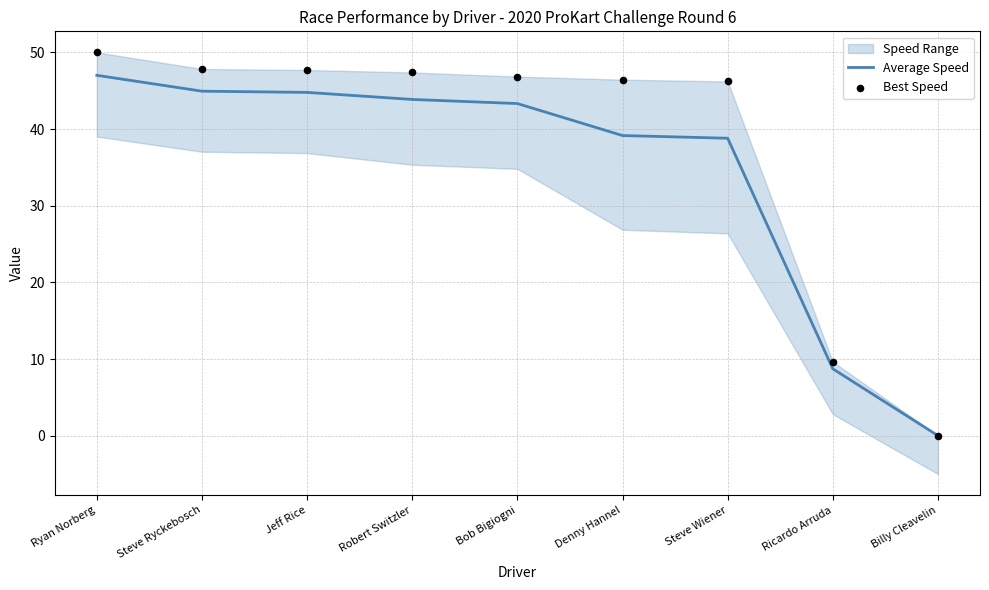

What is the total value across all series at Denny Hannel?

85.6